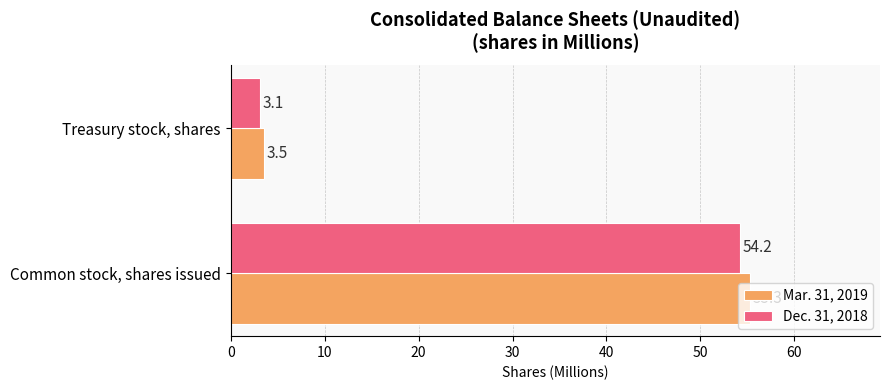

At which label is Mar. 31, 2019 closest to 29?

Treasury stock, shares